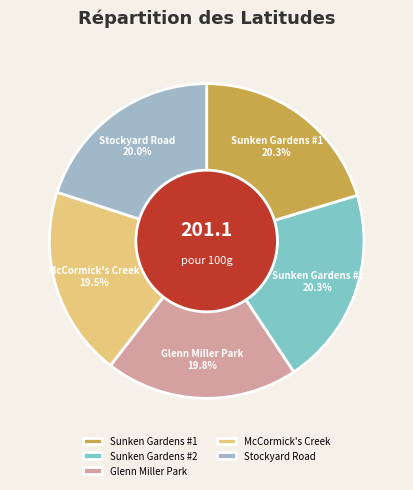

To the nearest percent, what portion does Glenn Miller Park represent?

20%